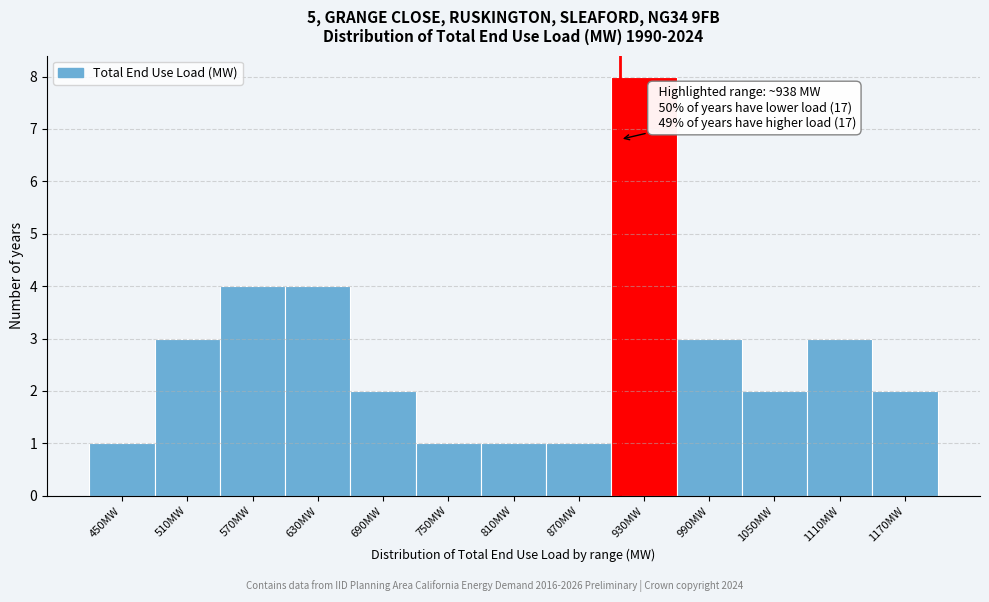

Reading left to right, list all the values displayed in this chart.

450MW=1	510MW=3	570MW=4	630MW=4	690MW=2	750MW=1	810MW=1	870MW=1	930MW=8	990MW=3	1050MW=2	1110MW=3	1170MW=2